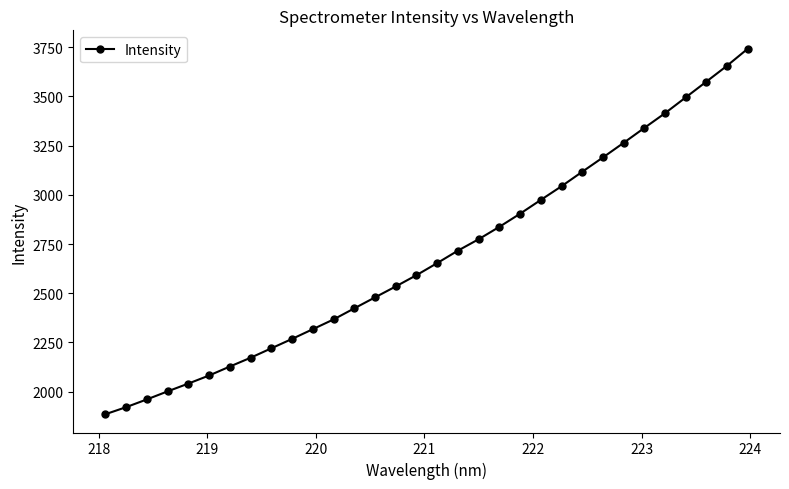

What is the minimum value shown in the chart?

1884.9